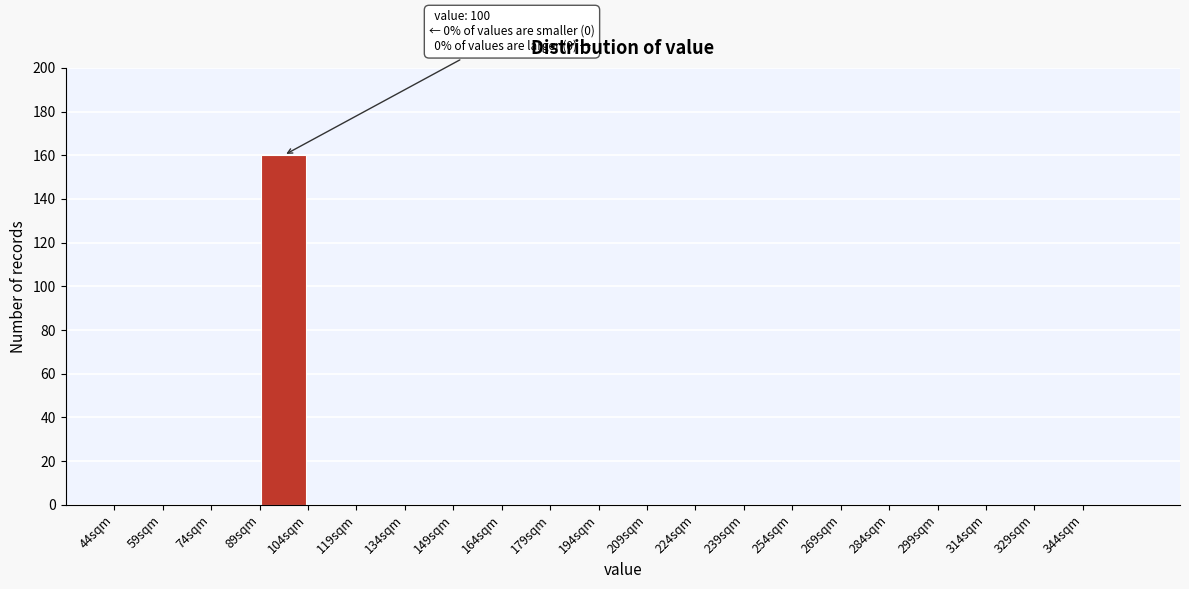

Which range on the x-axis has the tallest bar?

89 to 104